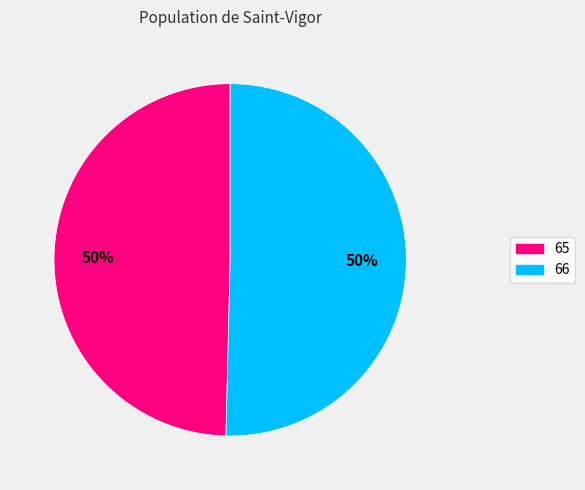

To the nearest percent, what portion does 65 represent?

50%